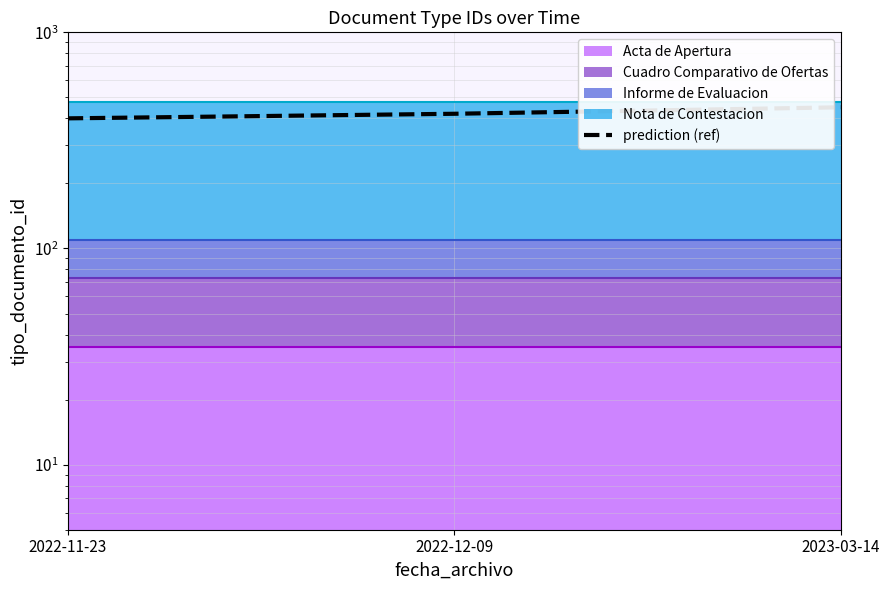

How many categories are shown in the chart?

3